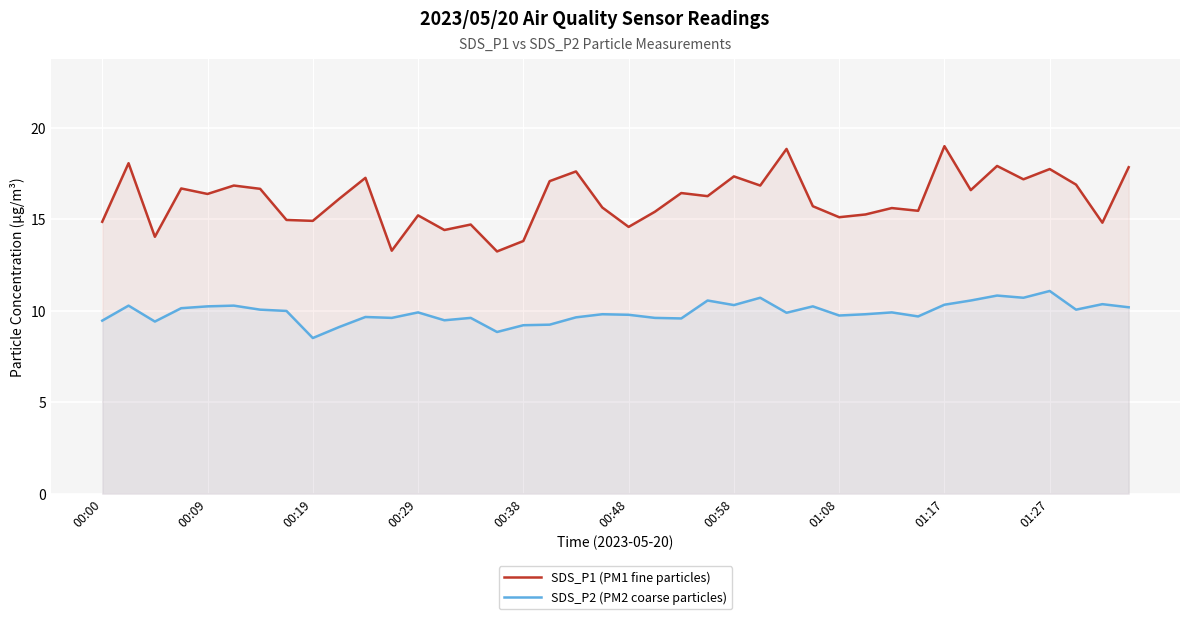

True or false: SDS_P1 (PM1 fine particles) and SDS_P2 (PM2 coarse particles) cross at least once.

False